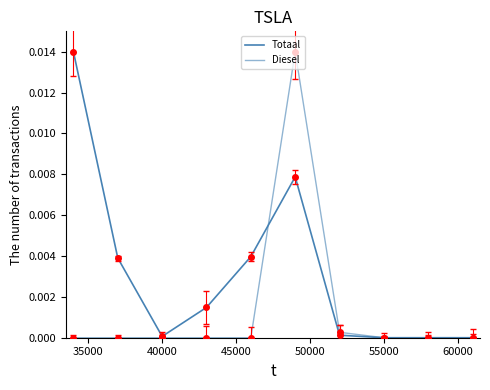

How many lines are shown in the chart?

2